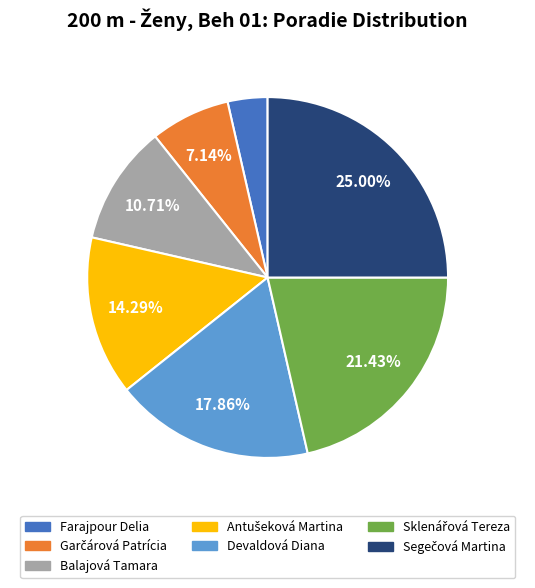

Is there any slice that represents more than half of the pie?

No